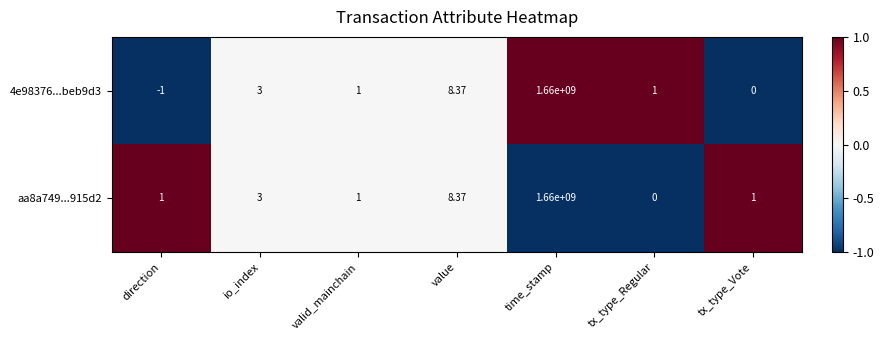

At which label is 4e98376...beb9d3 closest to 829999999?

value